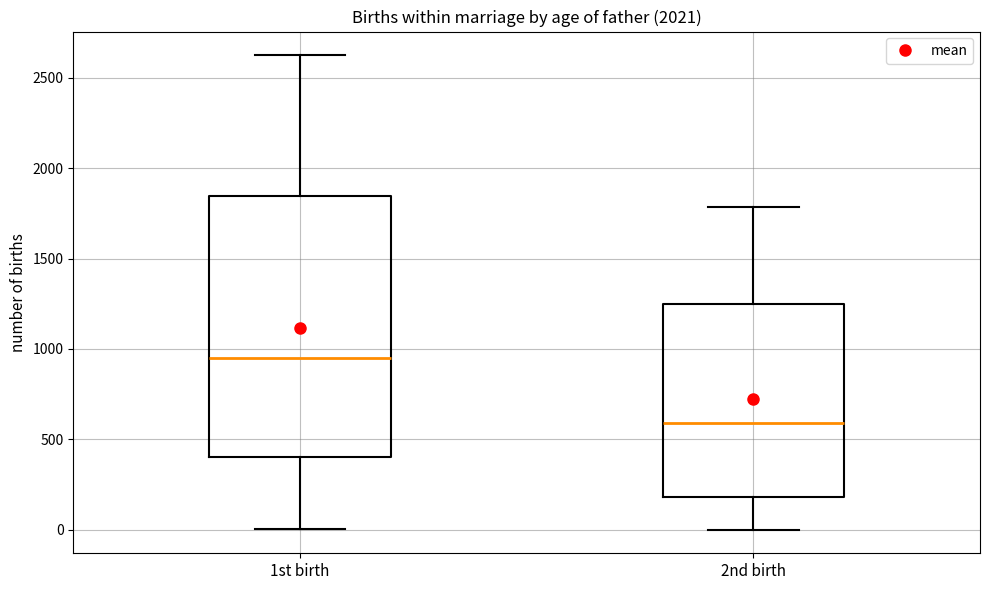

Reading left to right, transcribe this box plot: for each box, give where its median line is, the range the box spans, and where its two whiskers end, as read against the y-axis. The values are not printed on the chart, so give them approximately, as read against the axis.

1st birth: median 950, box 400 to 1850, whiskers 0 to 2650
2nd birth: median 600, box 200 to 1250, whiskers 0 to 1800